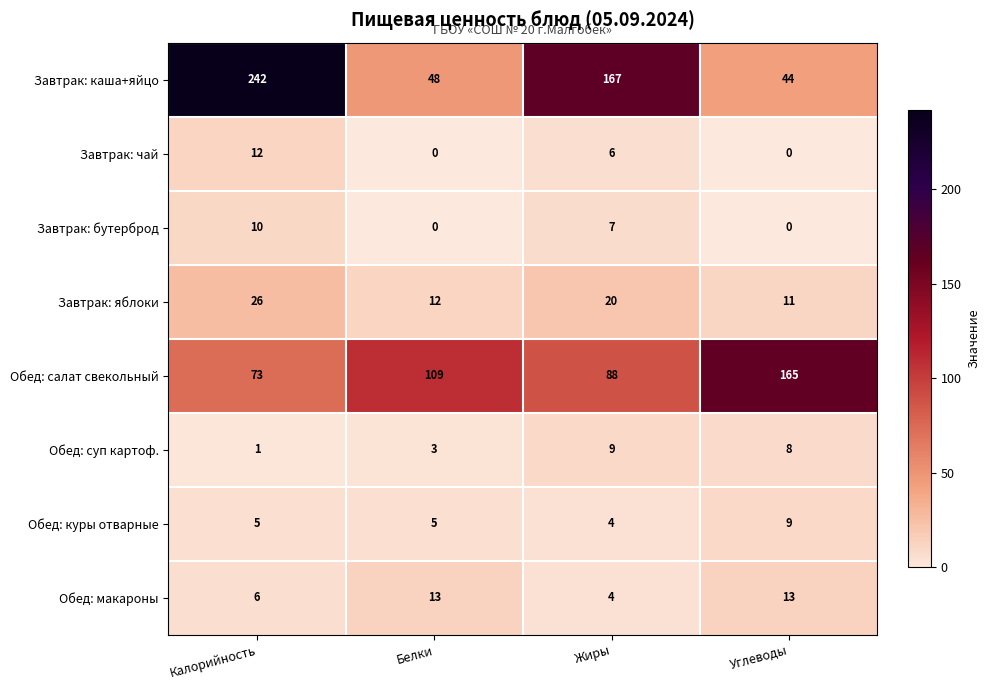

Which series has the largest range (max minus min)?

Завтрак: каша+яйцо